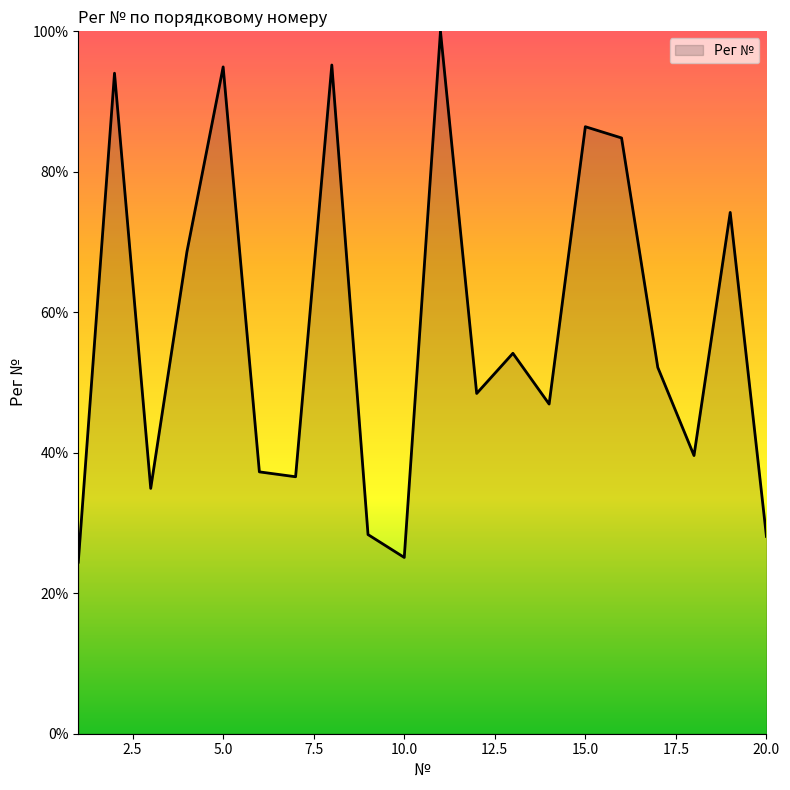

What is the greatest value displayed?

100.0